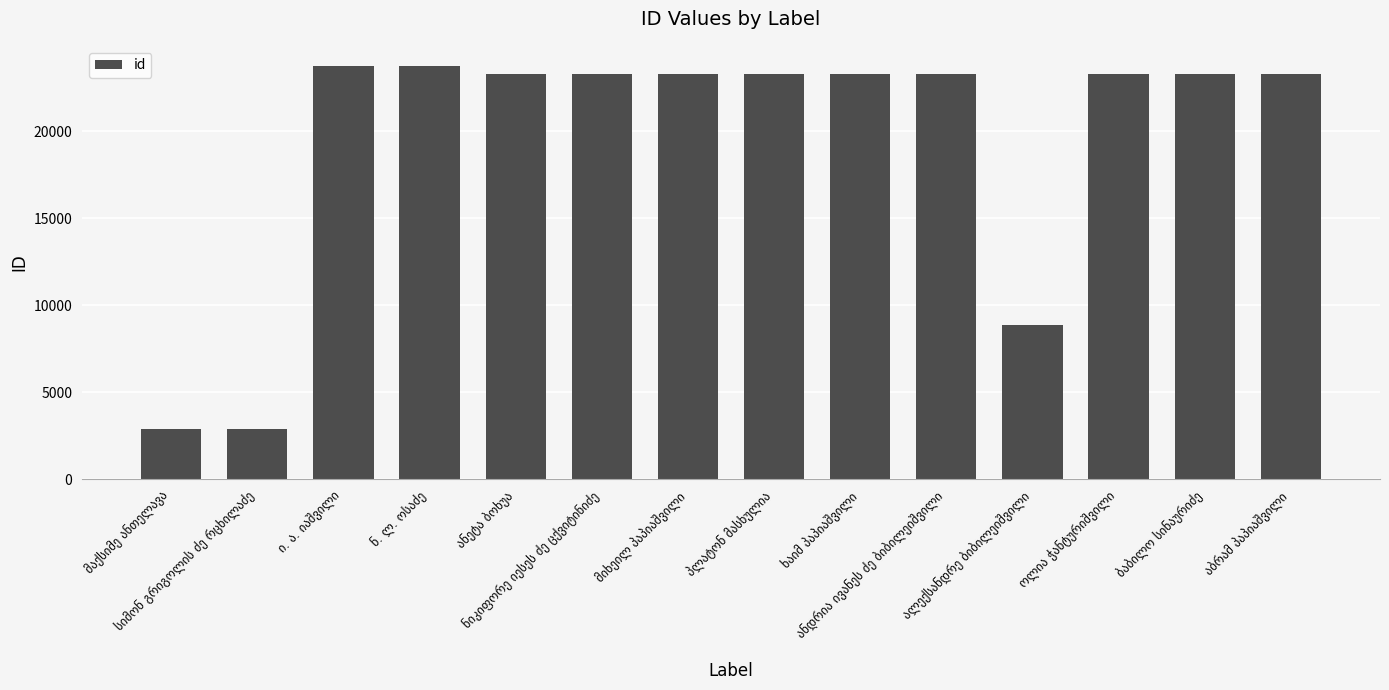

What is the maximum value shown in the chart?

23714